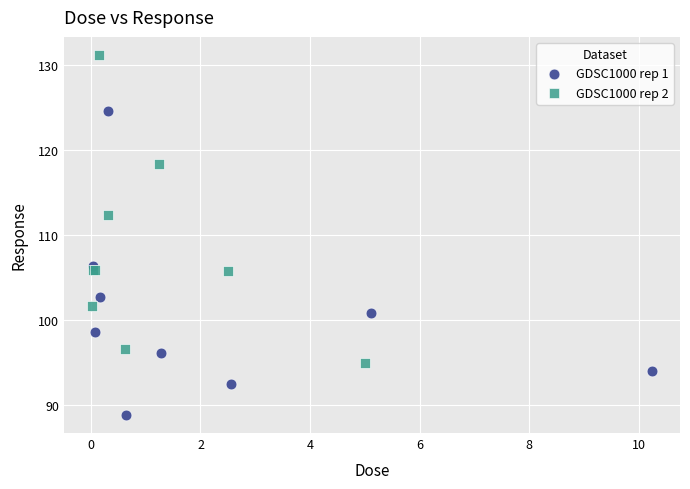

Which series reaches the minimum Y coordinate?

GDSC1000 rep 1